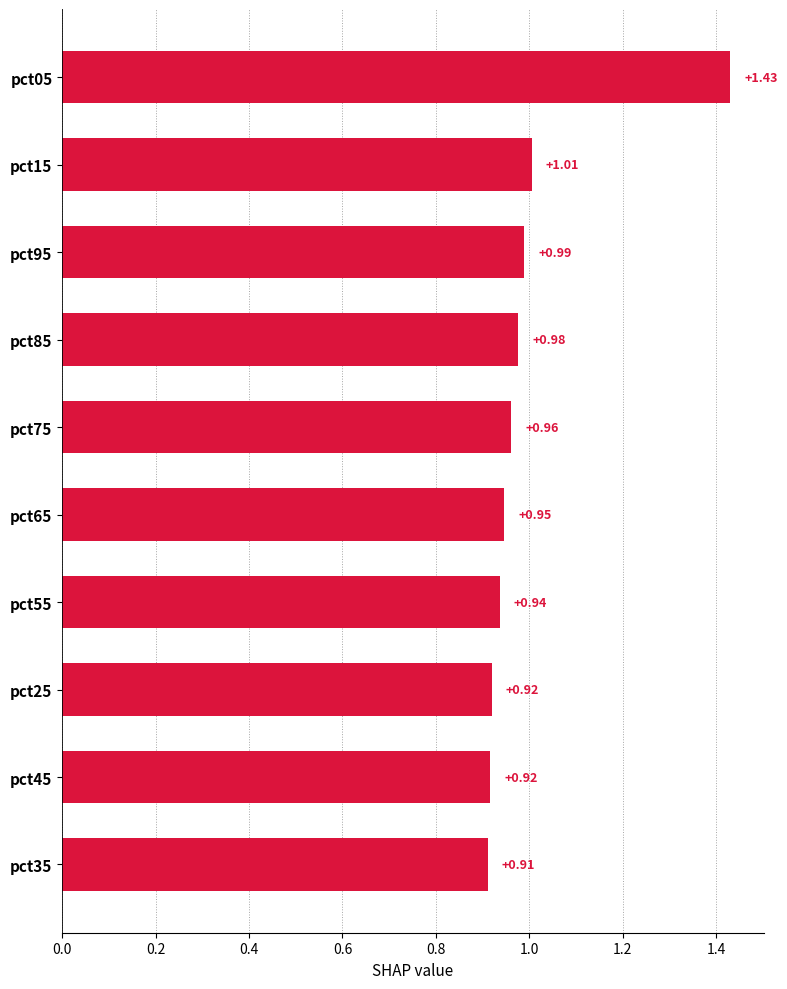

How many categories are shown in the chart?

10